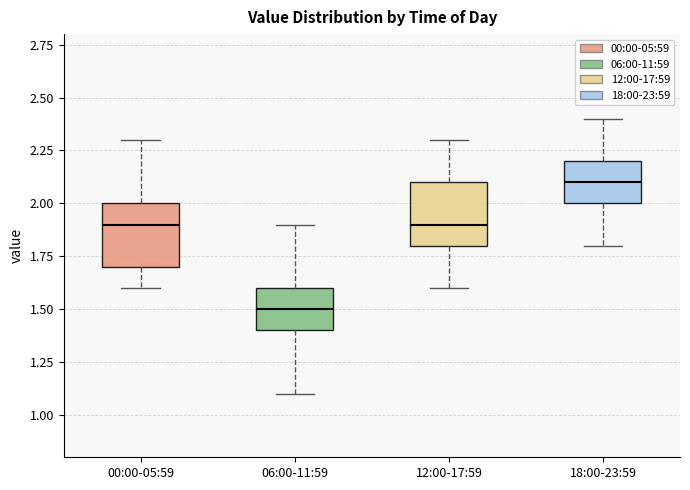

Which box has the highest median line?

18:00-23:59